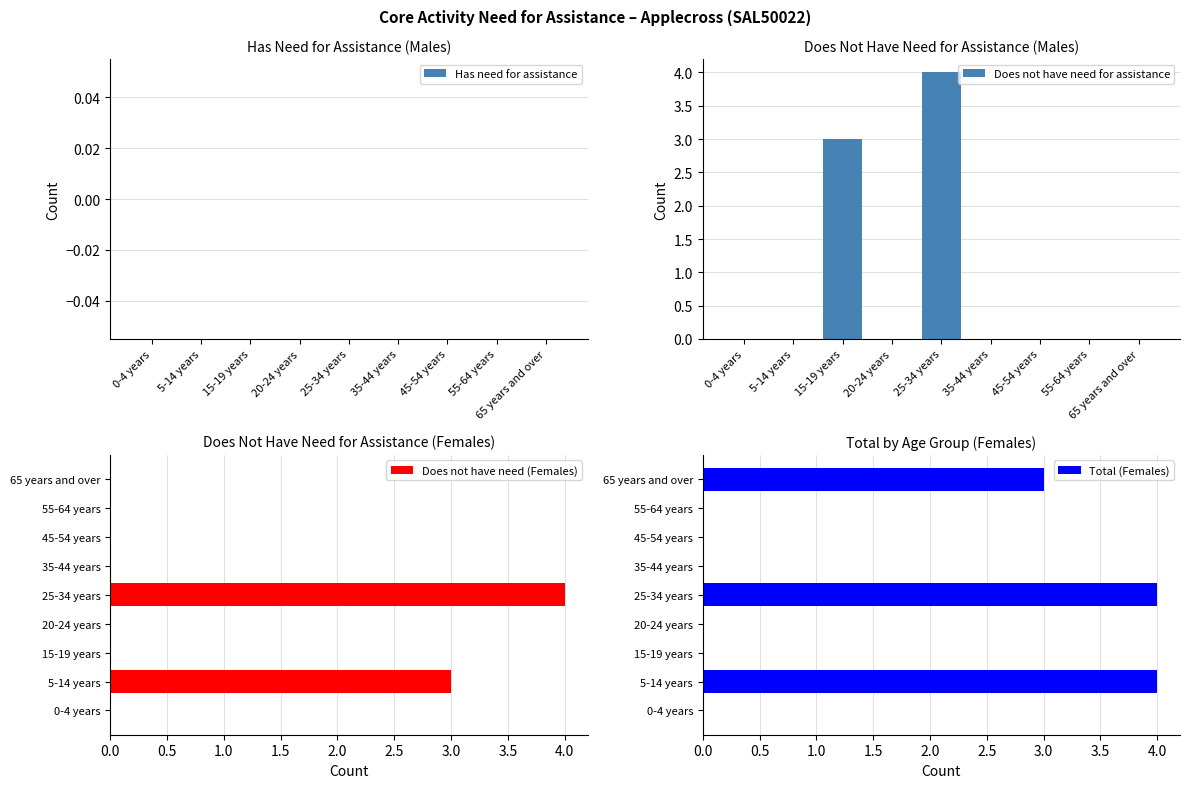

How many values in Total (Females) are above zero?

3